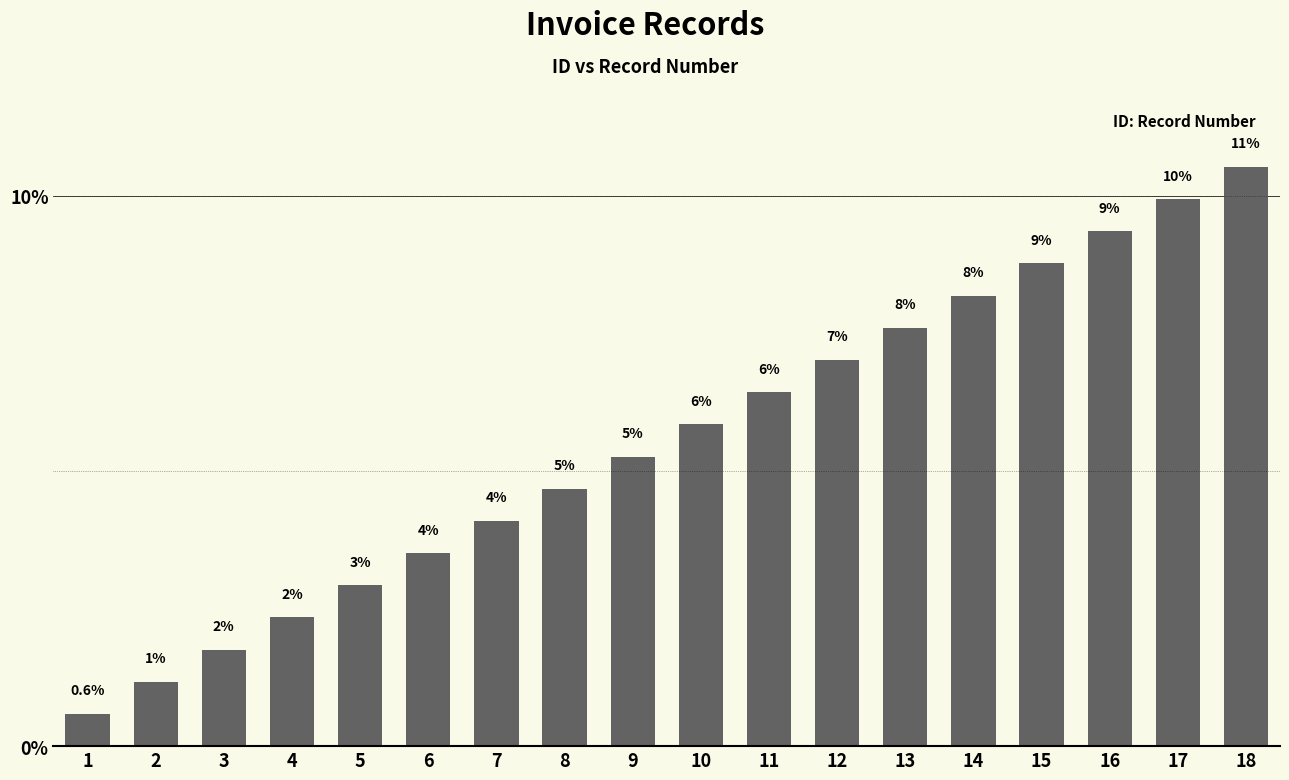

How many bars are there in total?

18